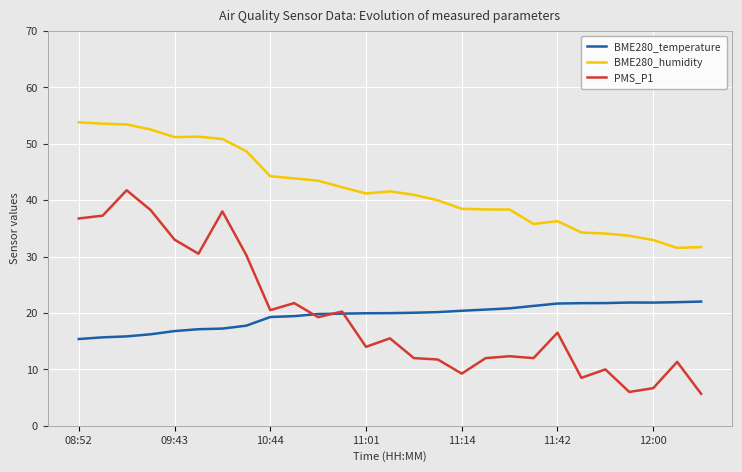

True or false: BME280_humidity and BME280_temperature intersect in this chart.

False